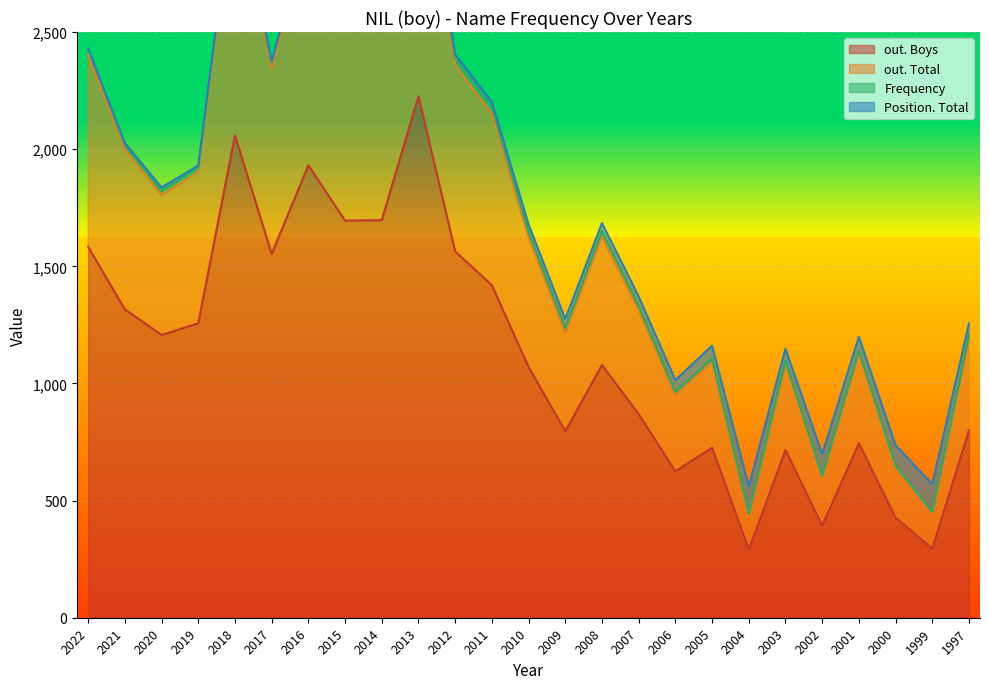

In out. Boys, how many points are higher than both neighbors (excluding endpoints)?

7